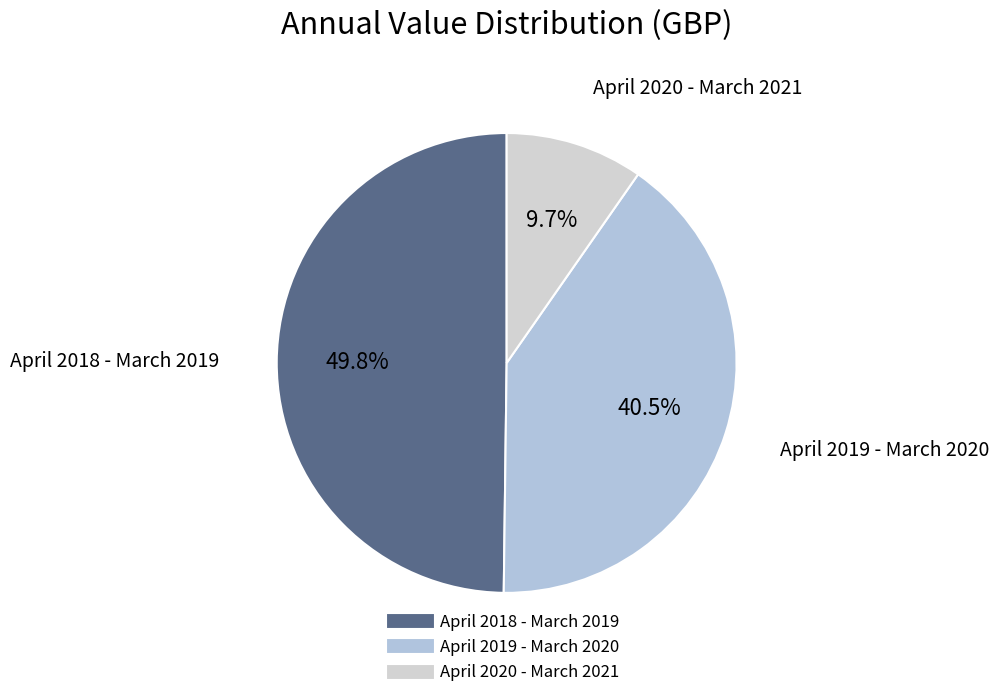

To the nearest percent, what percentage of the pie is April 2018 - March 2019?

50%